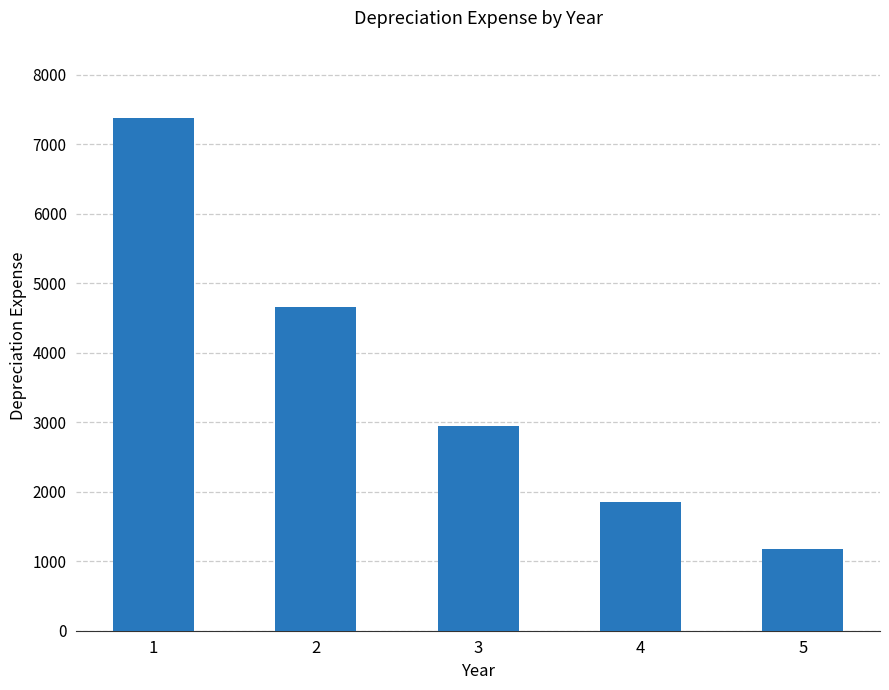

What is the smallest value displayed?

1170.0